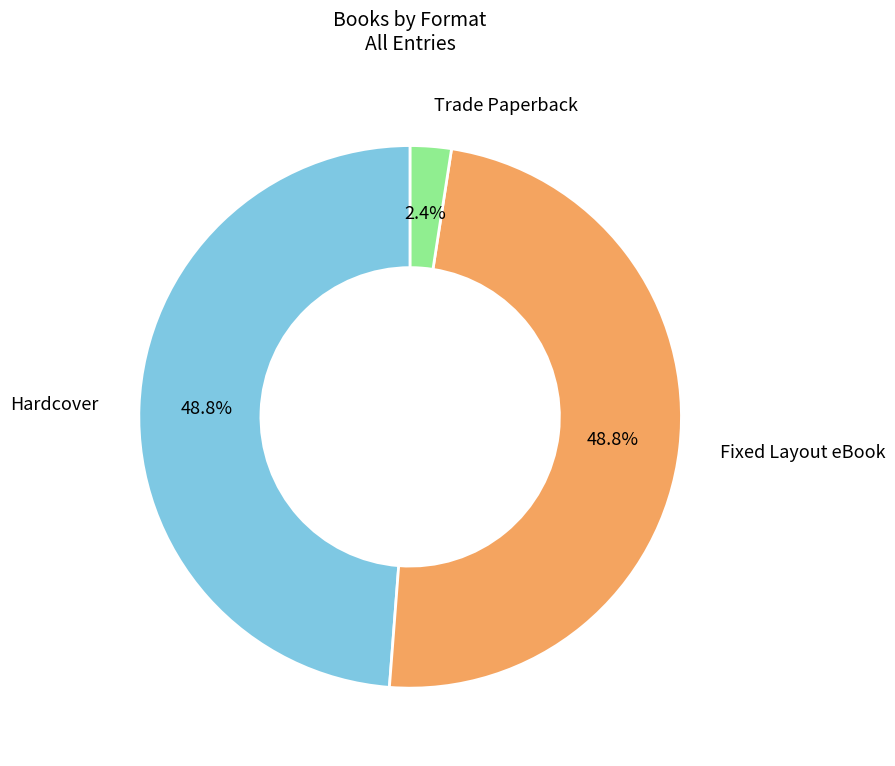

What is the total percentage of Fixed Layout eBook and Trade Paperback?

51.2%